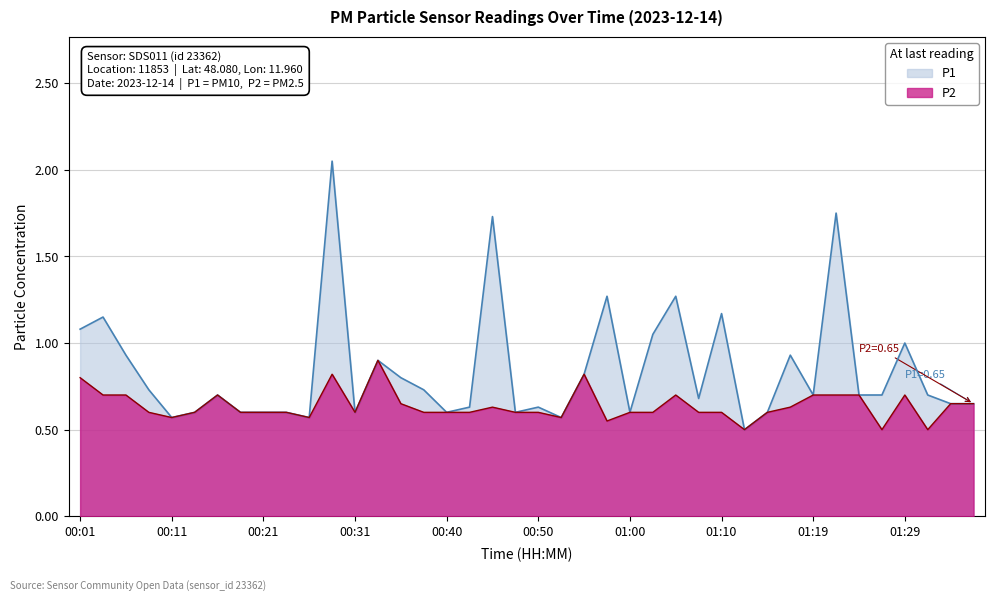

True or false: P2 and P1 cross at least once.

False